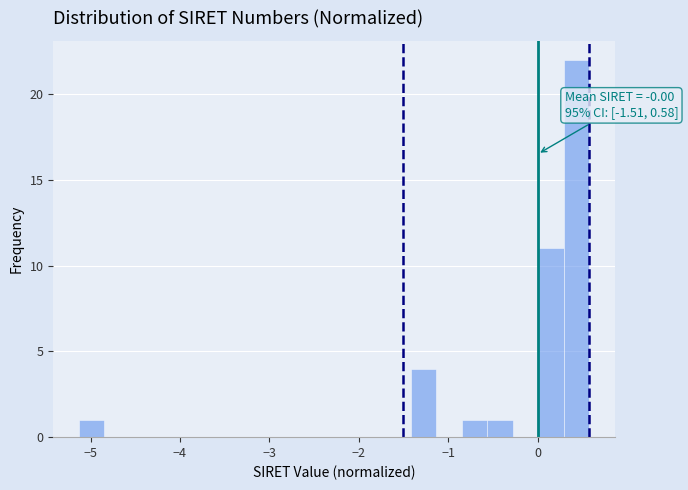

Read against the x-axis, roughly where is the centre of the tallest bar?

0.4